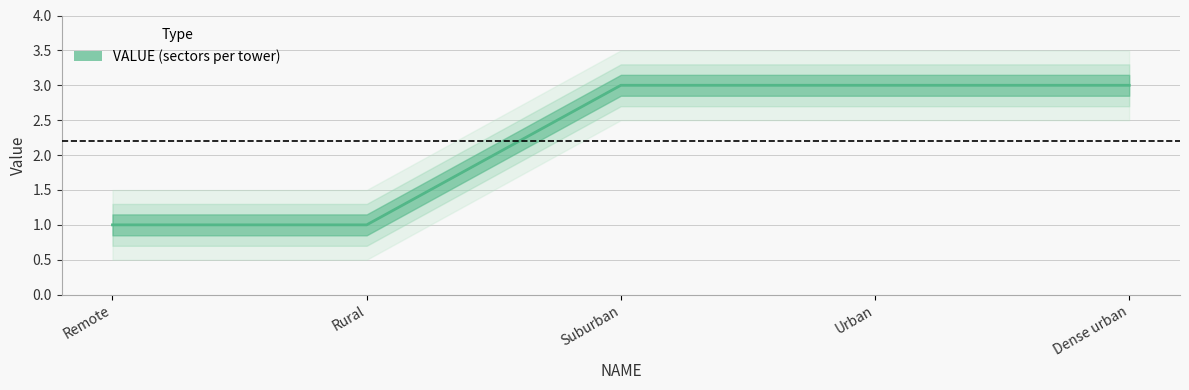

Count the values in the range 1 to 3.

5